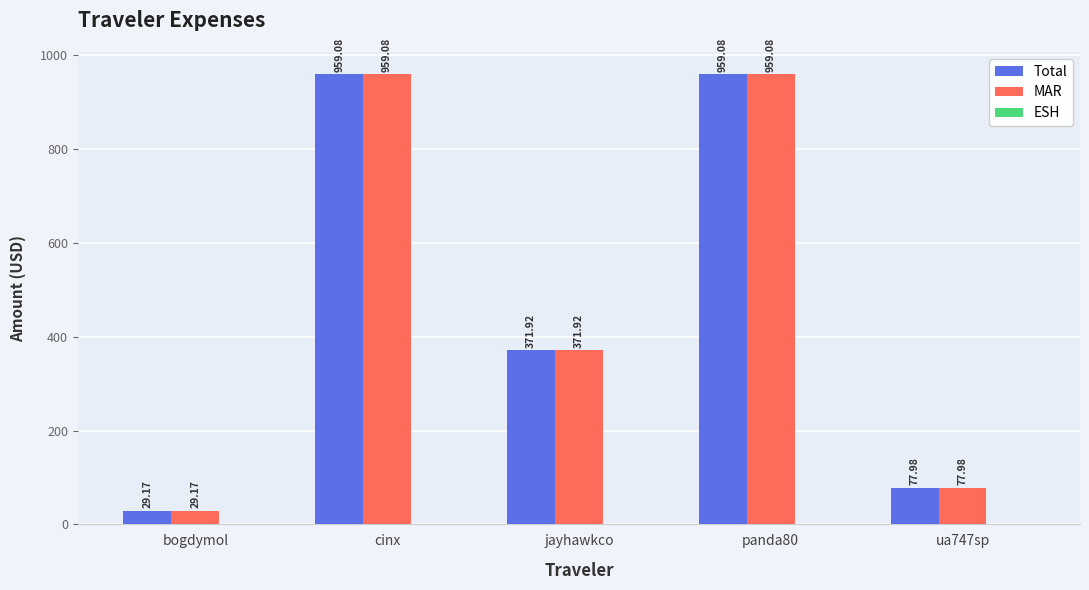

What position from the left is ua747sp?

5